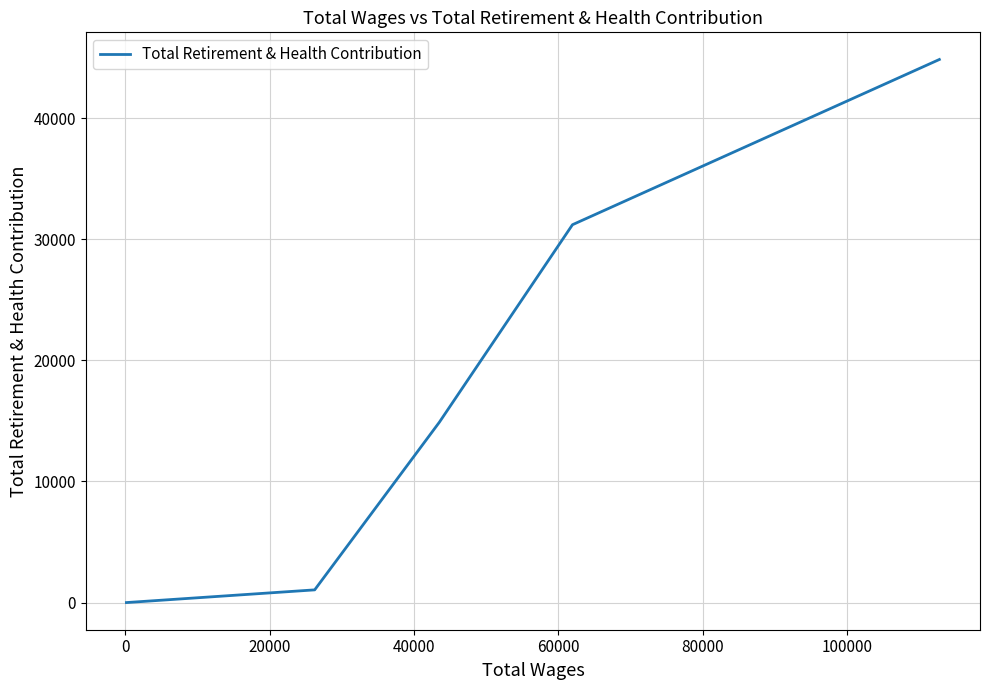

What is the difference between the second highest and minimum values?

31203